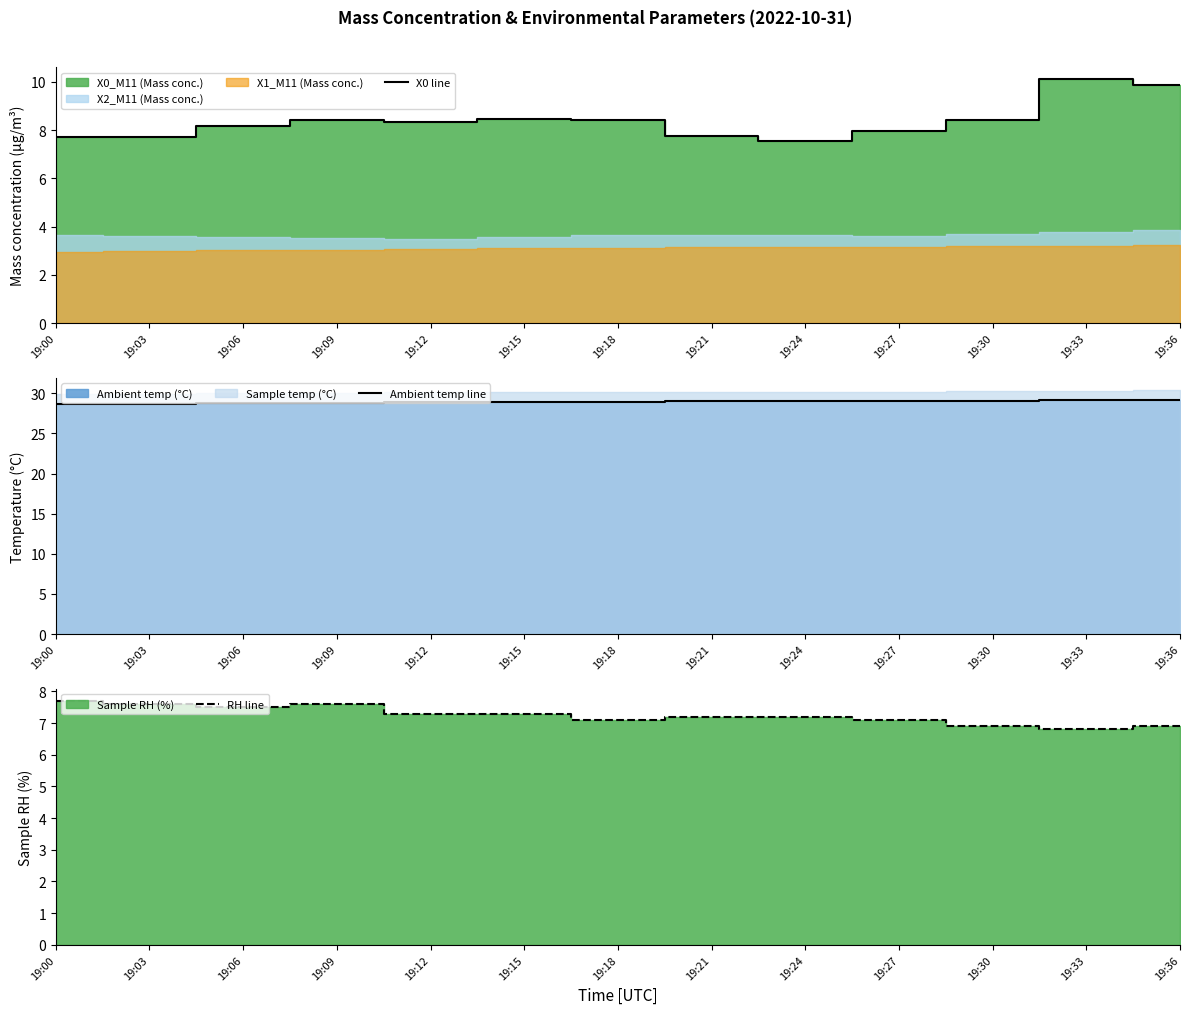

What is the difference between the maximum and second lowest values in the Ambient temp line series?

0.5